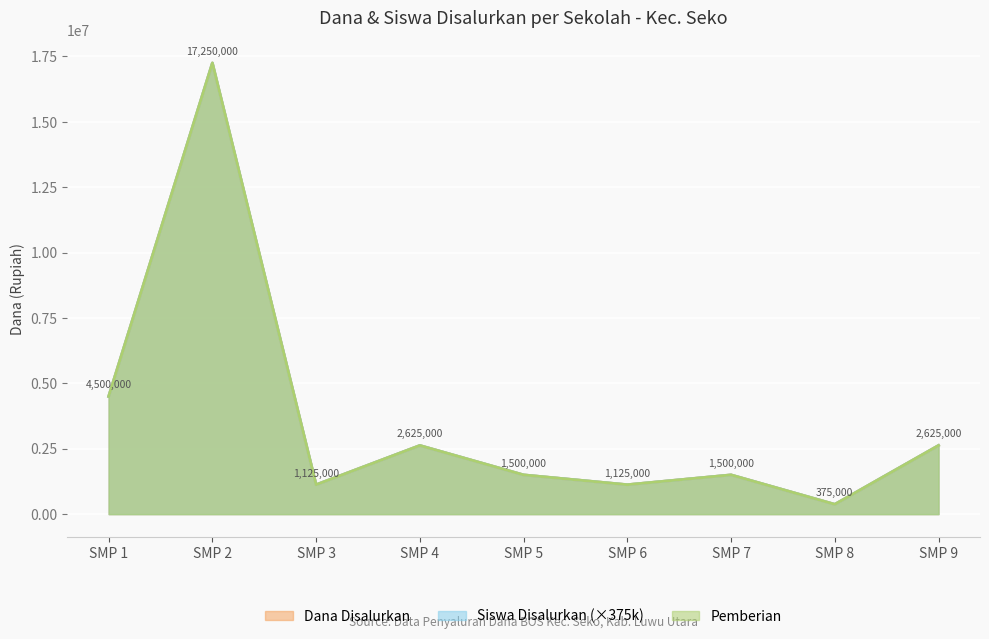

What is the sum of all Pemberian values?

32625000